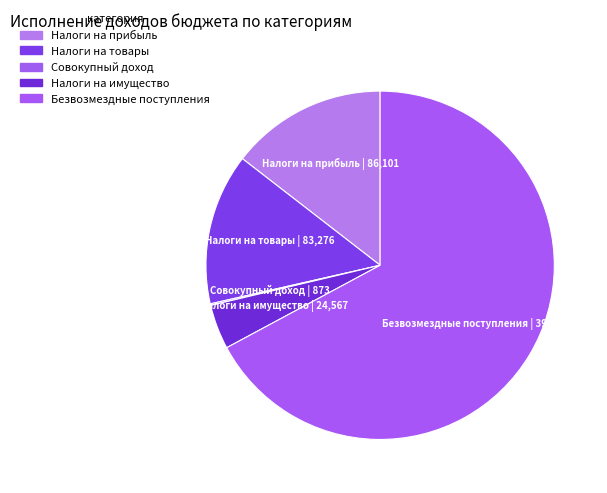

How many segments does this pie chart have?

5